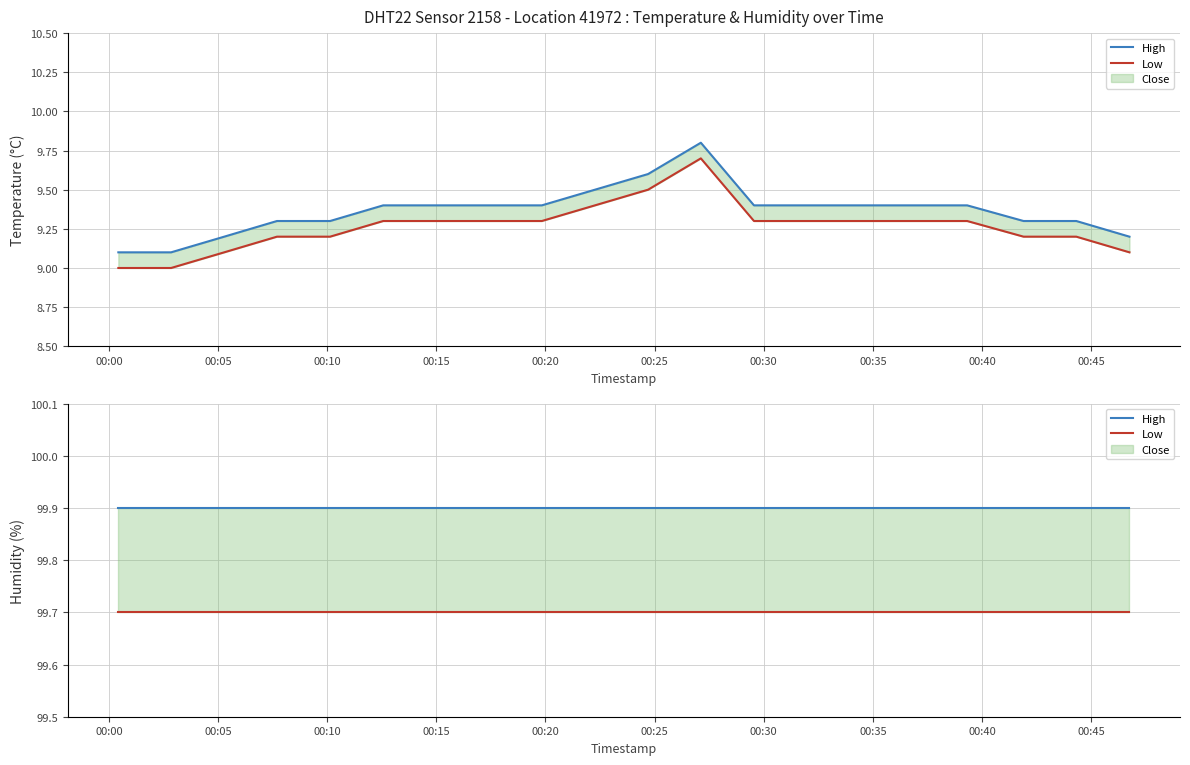

True or false: High and Low cross at least once.

False